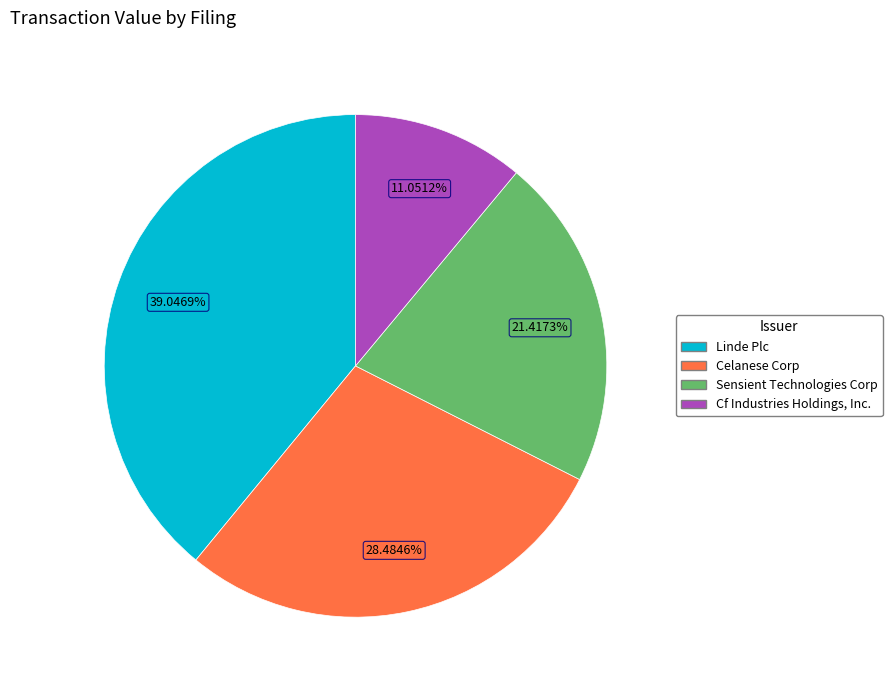

Which has a higher value, Celanese Corp or Cf Industries Holdings, Inc.?

Celanese Corp